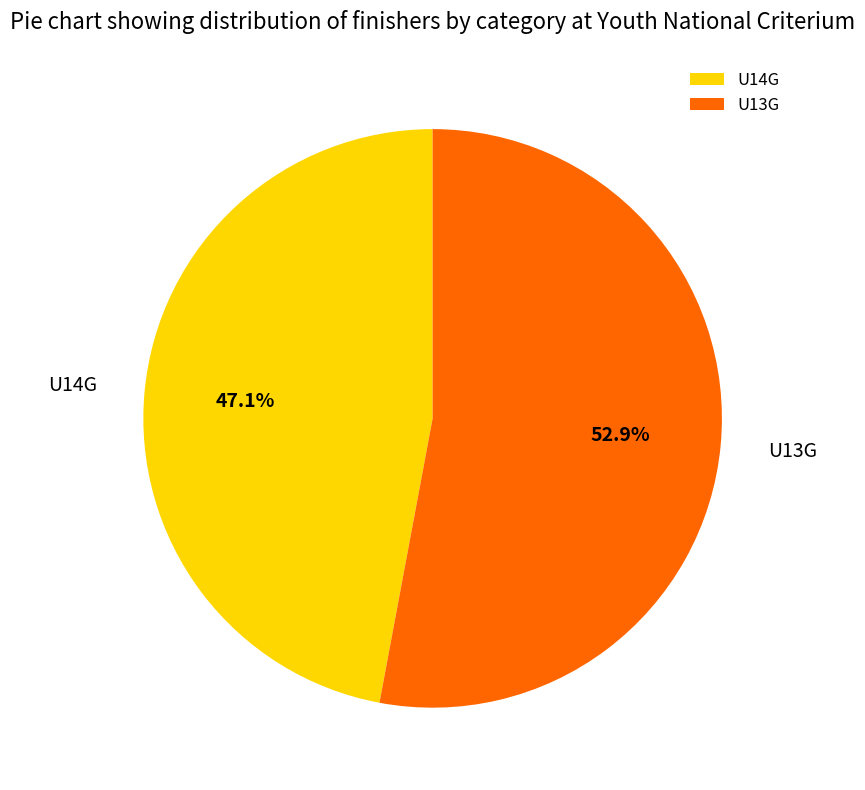

True or false: U14G accounts for 40% of the total.

False